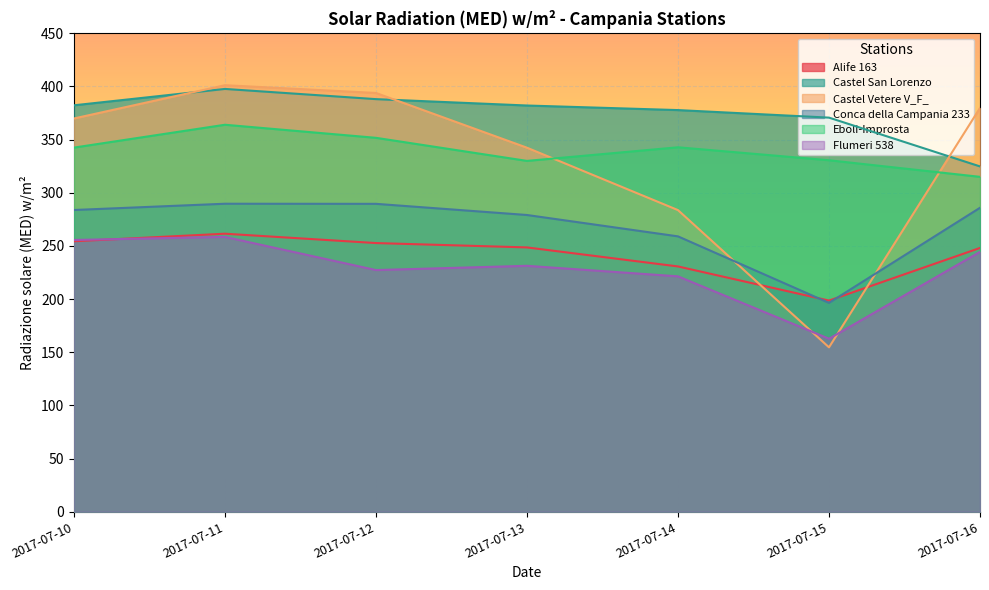

Which series has the widest spread of values?

Castel Vetere V_F_